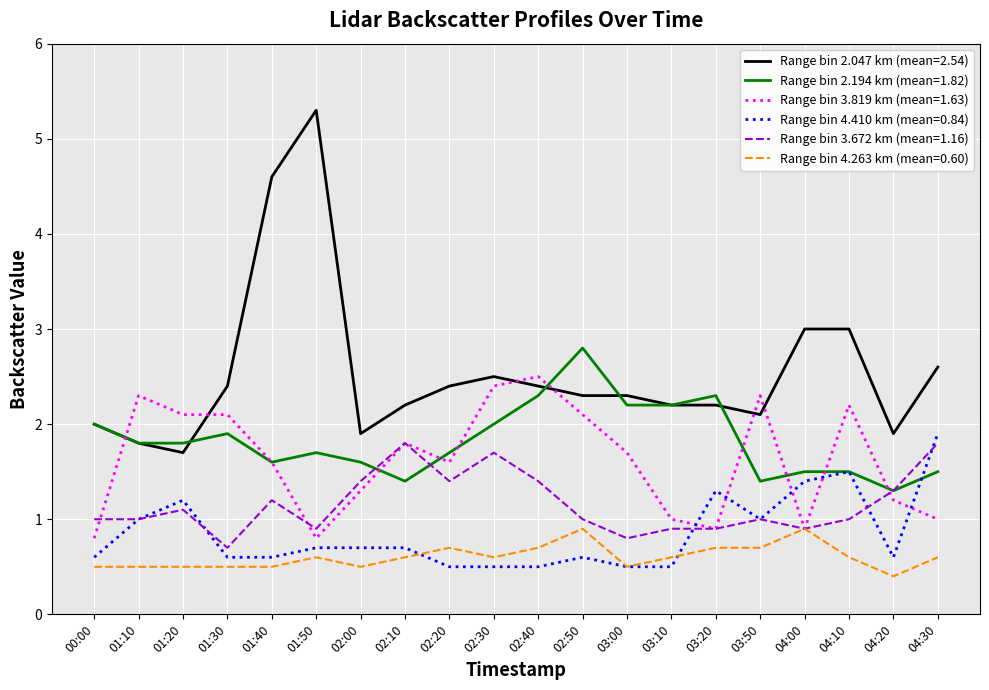

At how many categories does at least one series exceed 4?

2